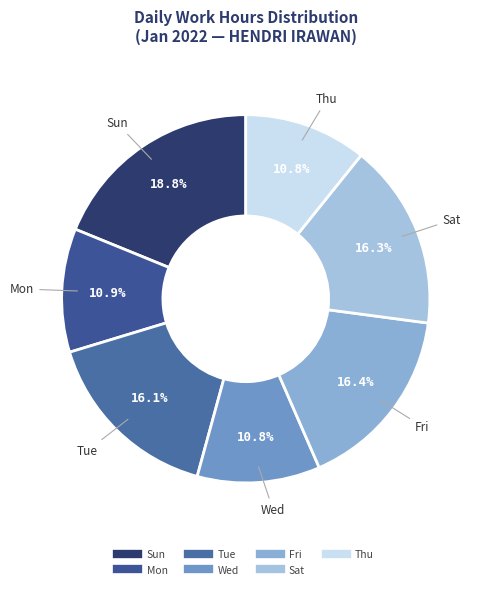

Count the number of slices in the pie.

7